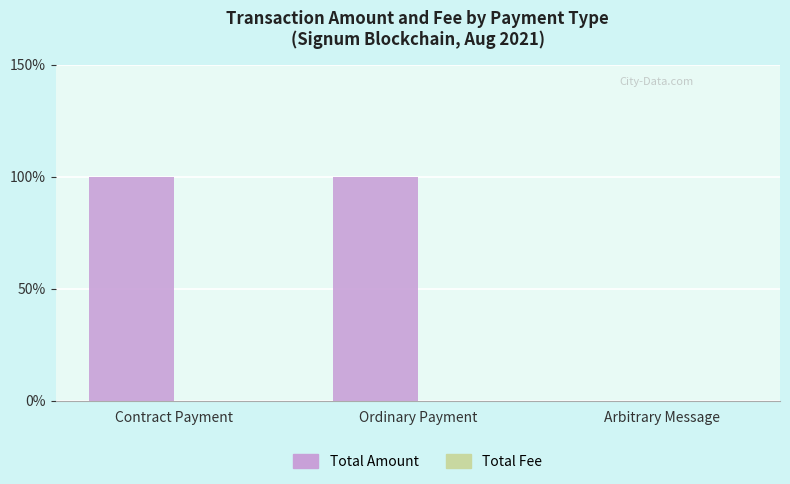

Between Arbitrary Message and Ordinary Payment, which is larger?

Ordinary Payment